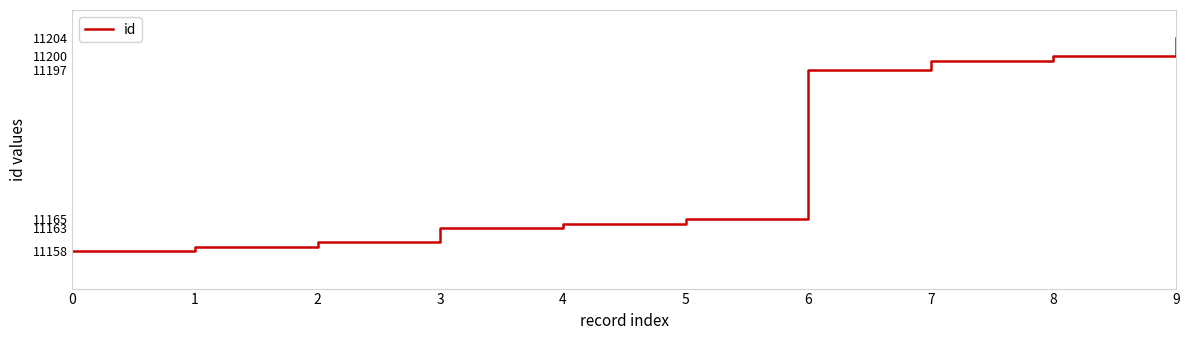

True or false: the data shows 3424 at 4.

False